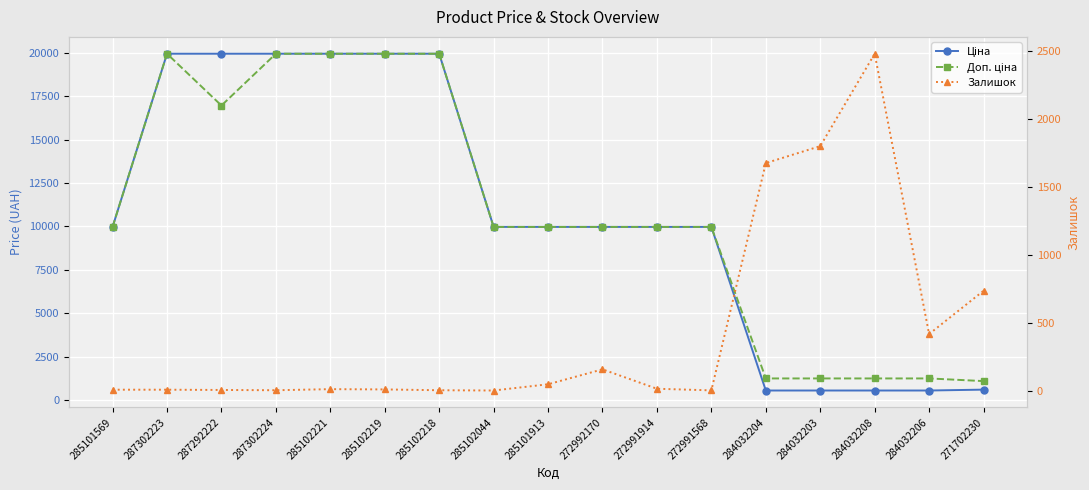

What is the value of the Доп. ціна point at the 13th from the left?

1235.4